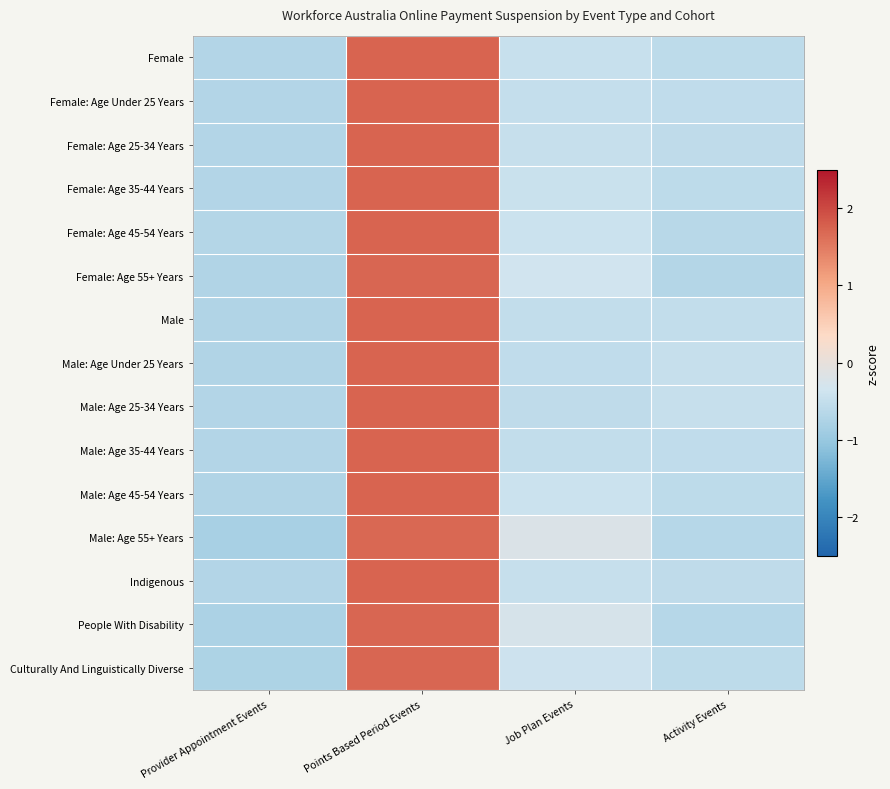

Reading left to right, what are all the values shown in this chart?

Female: Provider Appointment Events=-0.7	Points Based Period Events=1.7	Job Plan Events=-0.5	Activity Events=-0.6
Female: Age Under 25 Years: Provider Appointment Events=-0.7	Points Based Period Events=1.7	Job Plan Events=-0.5	Activity Events=-0.5
Female: Age 25-34 Years: Provider Appointment Events=-0.7	Points Based Period Events=1.7	Job Plan Events=-0.5	Activity Events=-0.6
Female: Age 35-44 Years: Provider Appointment Events=-0.7	Points Based Period Events=1.7	Job Plan Events=-0.4	Activity Events=-0.6
Female: Age 45-54 Years: Provider Appointment Events=-0.7	Points Based Period Events=1.7	Job Plan Events=-0.4	Activity Events=-0.6
Female: Age 55+ Years: Provider Appointment Events=-0.7	Points Based Period Events=1.7	Job Plan Events=-0.3	Activity Events=-0.7
Male: Provider Appointment Events=-0.7	Points Based Period Events=1.7	Job Plan Events=-0.5	Activity Events=-0.5
Male: Age Under 25 Years: Provider Appointment Events=-0.7	Points Based Period Events=1.7	Job Plan Events=-0.5	Activity Events=-0.5
Male: Age 25-34 Years: Provider Appointment Events=-0.7	Points Based Period Events=1.7	Job Plan Events=-0.6	Activity Events=-0.5
Male: Age 35-44 Years: Provider Appointment Events=-0.7	Points Based Period Events=1.7	Job Plan Events=-0.5	Activity Events=-0.5
Male: Age 45-54 Years: Provider Appointment Events=-0.7	Points Based Period Events=1.7	Job Plan Events=-0.4	Activity Events=-0.6
Male: Age 55+ Years: Provider Appointment Events=-0.8	Points Based Period Events=1.7	Job Plan Events=-0.2	Activity Events=-0.7
Indigenous: Provider Appointment Events=-0.7	Points Based Period Events=1.7	Job Plan Events=-0.5	Activity Events=-0.6
People With Disability: Provider Appointment Events=-0.8	Points Based Period Events=1.7	Job Plan Events=-0.3	Activity Events=-0.7
Culturally And Linguistically Diverse: Provider Appointment Events=-0.7	Points Based Period Events=1.7	Job Plan Events=-0.4	Activity Events=-0.6